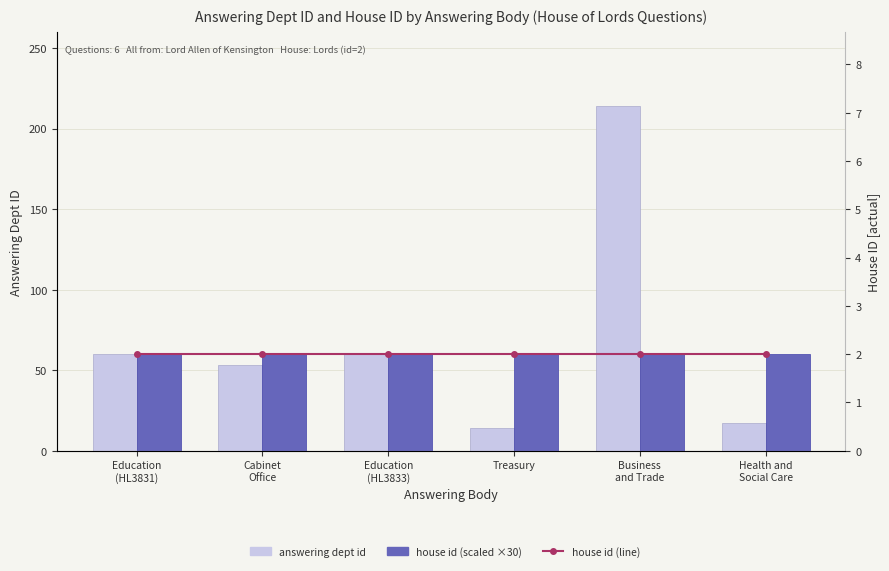

The house id (line) series shows 2 at Cabinet
Office. True or false?

True